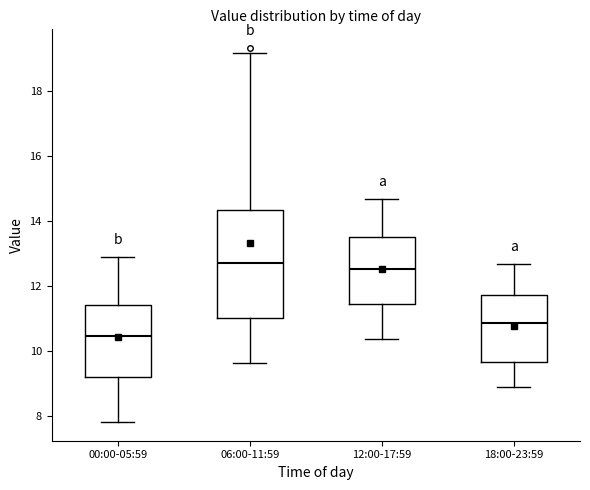

Reading left to right, transcribe this box plot: for each box, give where its median line is, the range the box spans, and where its two whiskers end, as read against the y-axis. The values are not printed on the chart, so give them approximately, as read against the axis.

00:00-05:59: median 10.4, box 9.2 to 11.4, whiskers 7.8 to 12.8
06:00-11:59: median 12.8, box 11.0 to 14.4, whiskers 9.6 to 19.2
12:00-17:59: median 12.6, box 11.4 to 13.6, whiskers 10.4 to 14.6
18:00-23:59: median 10.8, box 9.6 to 11.6, whiskers 8.8 to 12.6